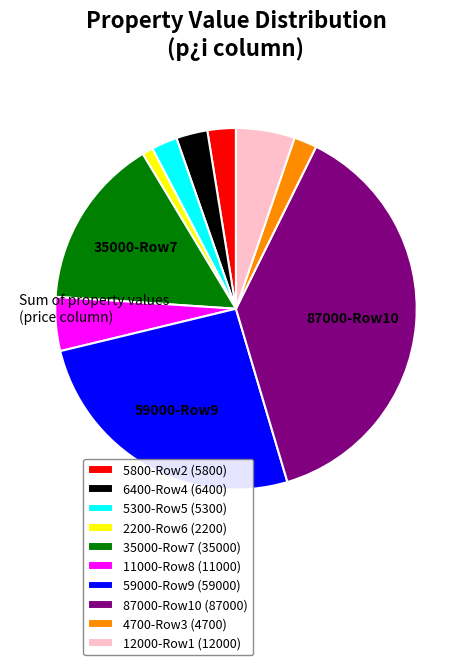

Approximately how many times larger is the value at 35000-Row7 (35000) compared to 12000-Row1 (12000)?

2.9